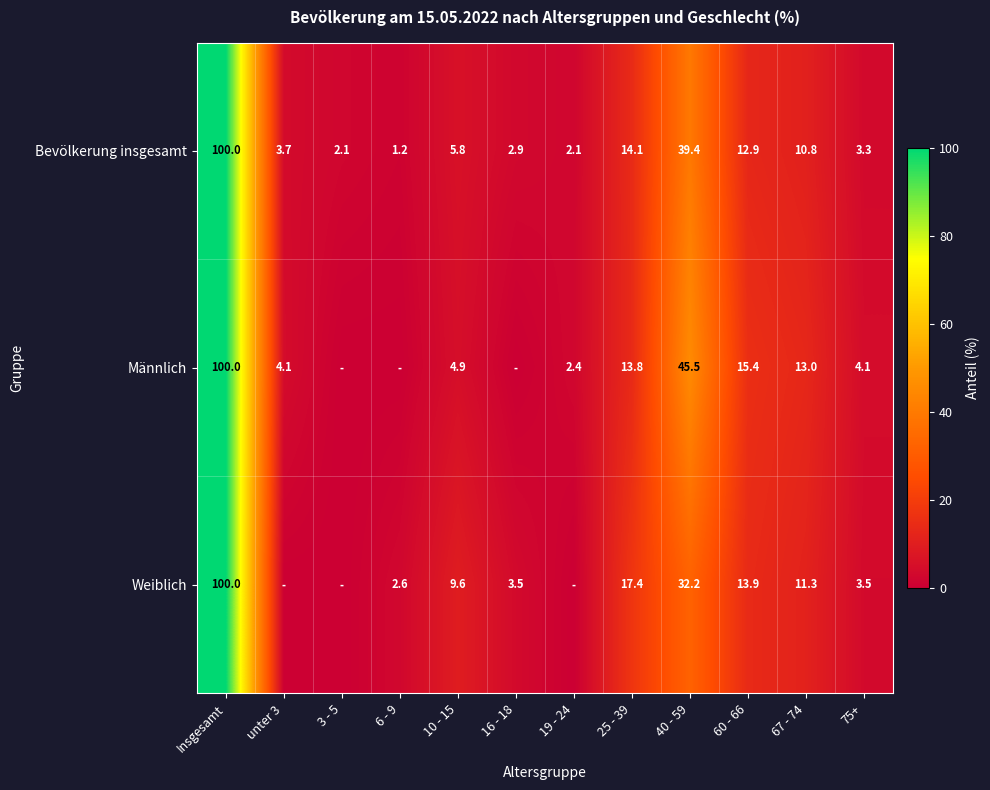

What is the average value of the Bevölkerung insgesamt series?

16.5